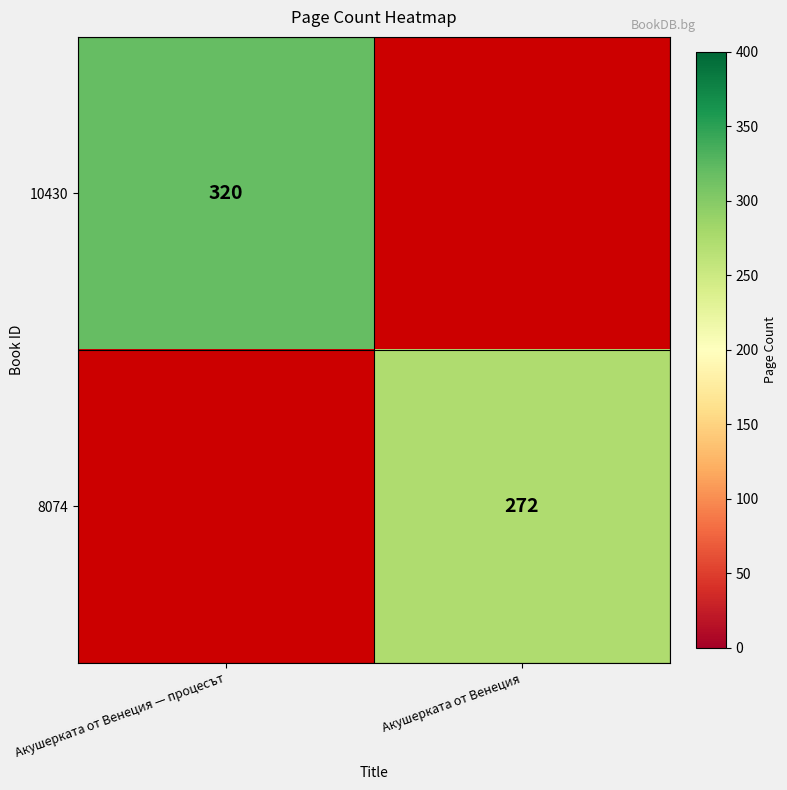

Is it true that 10430 equals 320 at Акушерката от Венеция — процесът?

True